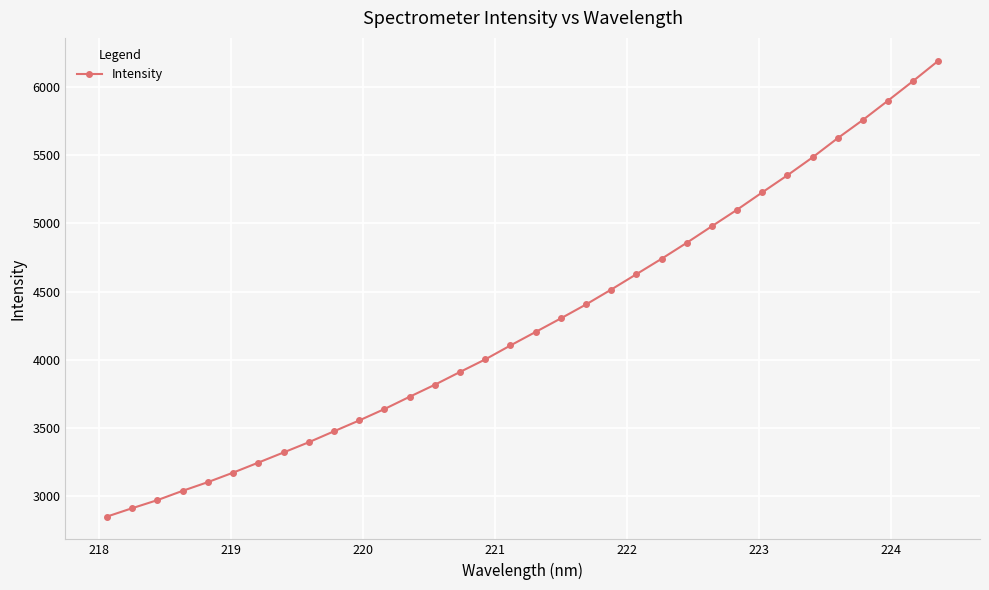

What is the average value?

4281.4